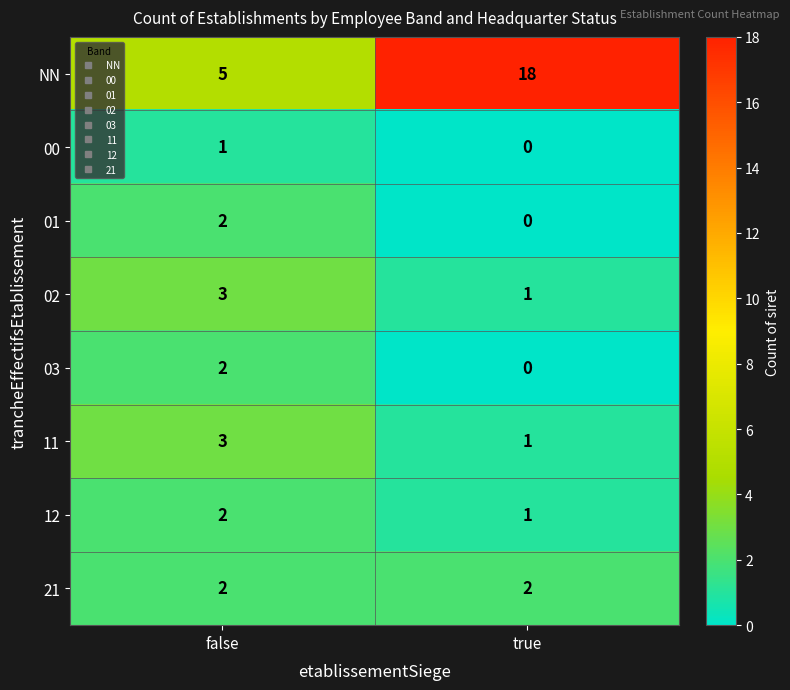

Reading right to left, transcribe all the data shown in this chart.

NN: true=18	false=5
00: true=0	false=1
01: true=0	false=2
02: true=1	false=3
03: true=0	false=2
11: true=1	false=3
12: true=1	false=2
21: true=2	false=2